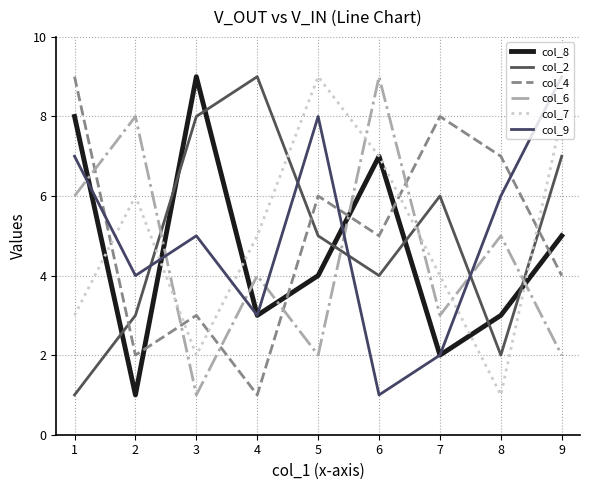

What is the difference between the maximum and second lowest values in the col_7 series?

7